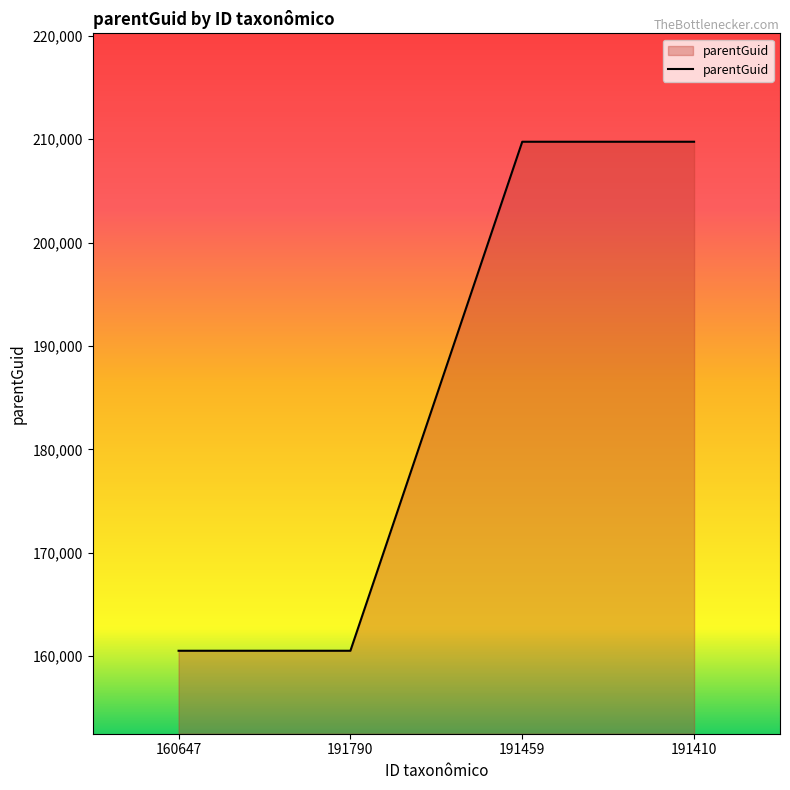

Is it true that the value at 160647 is 104539?

False